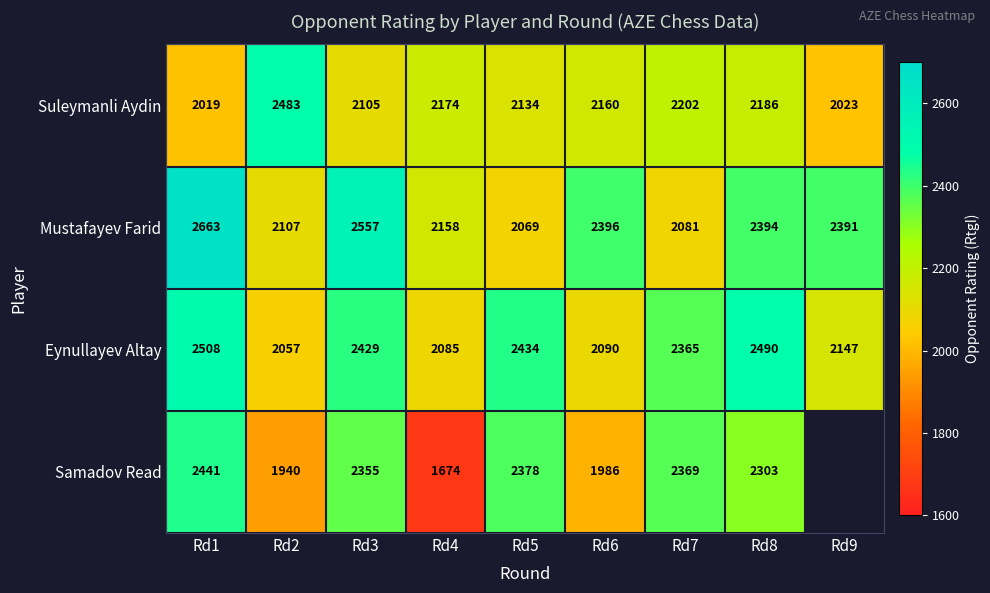

What is the maximum value shown in the chart?

2663.0